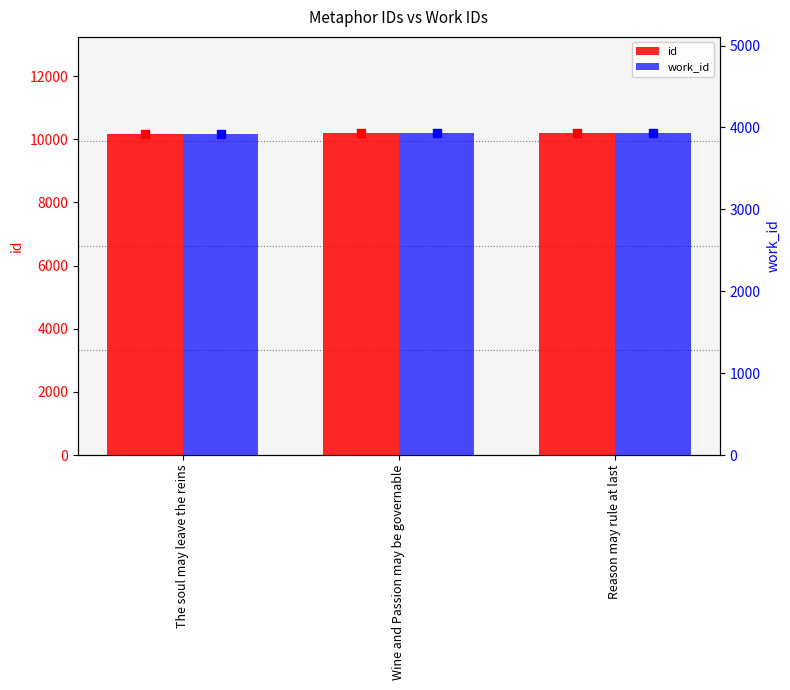

Which series contains the lowest Y value?

work_id